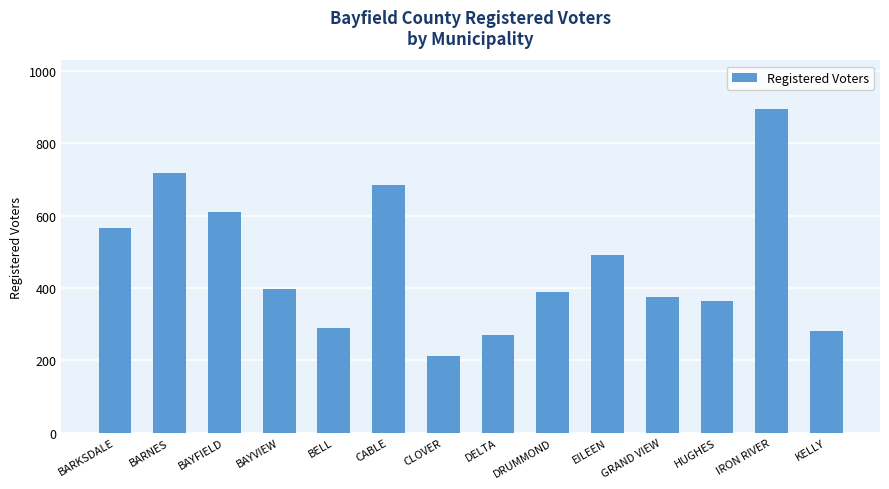

What is the ratio of the value at BARKSDALE to the value at HUGHES?

1.6